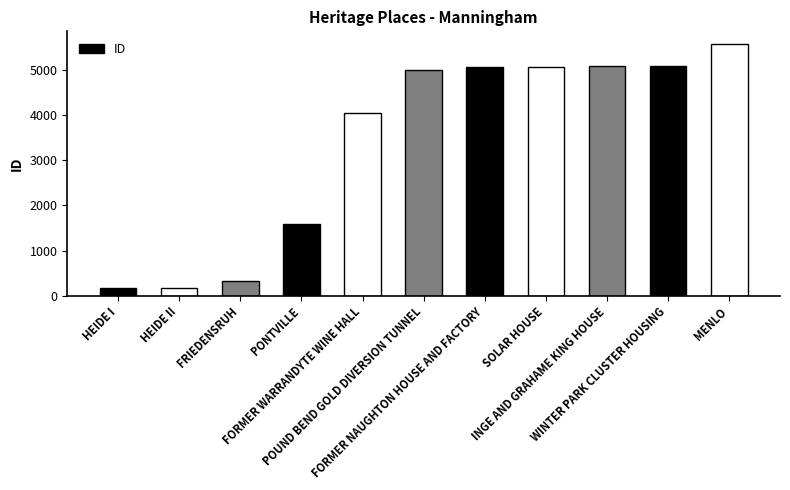

What is the difference between the values at INGE AND GRAHAME KING HOUSE and SOLAR HOUSE?

6